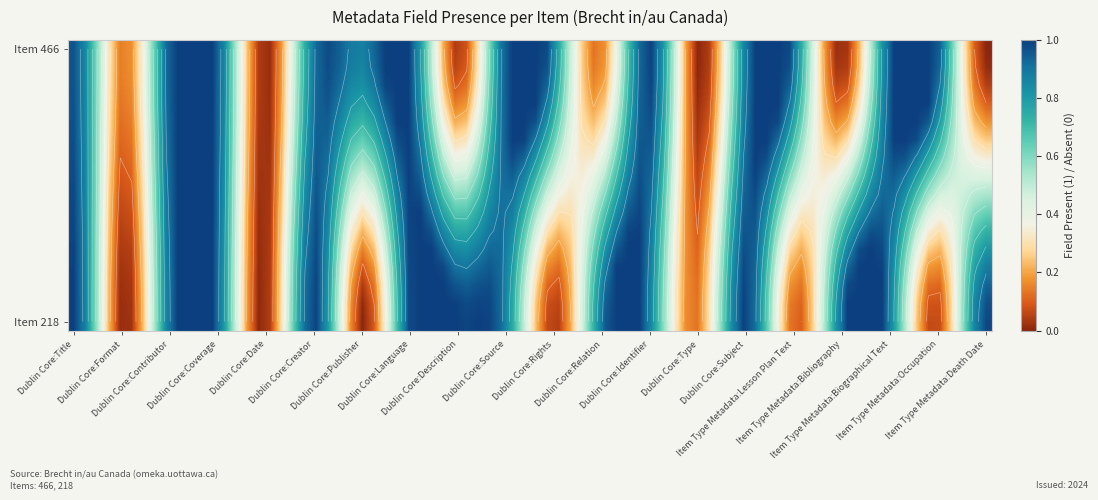

Reading right to left, transcribe all the data shown in this chart.

466: 0	1	1	0	1	1	0	1	0	1	1	0	1	1	1	0	1	1	0	1
218: 1	0	1	1	0	1	0	1	1	0	1	1	1	0	1	0	1	1	0	1